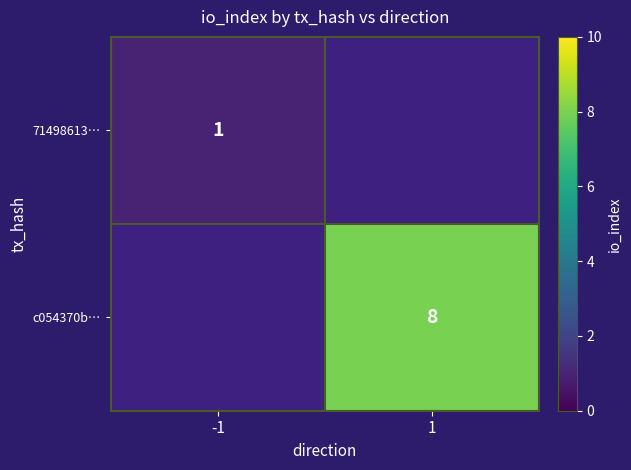

At how many categories does at least one series exceed 2?

1